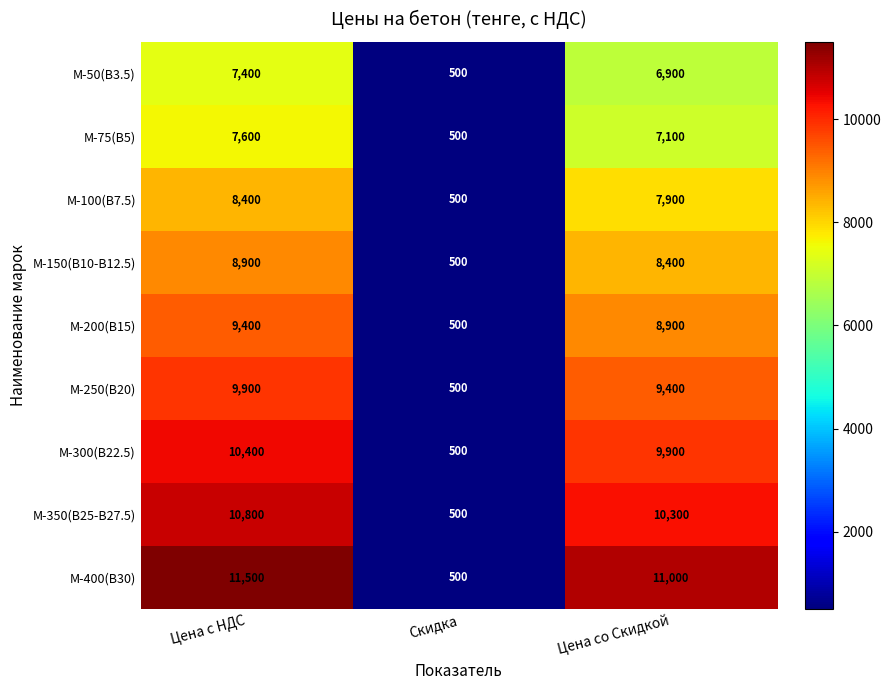

Is it true that М-400(В30) equals 20572 at Цена с НДС?

False